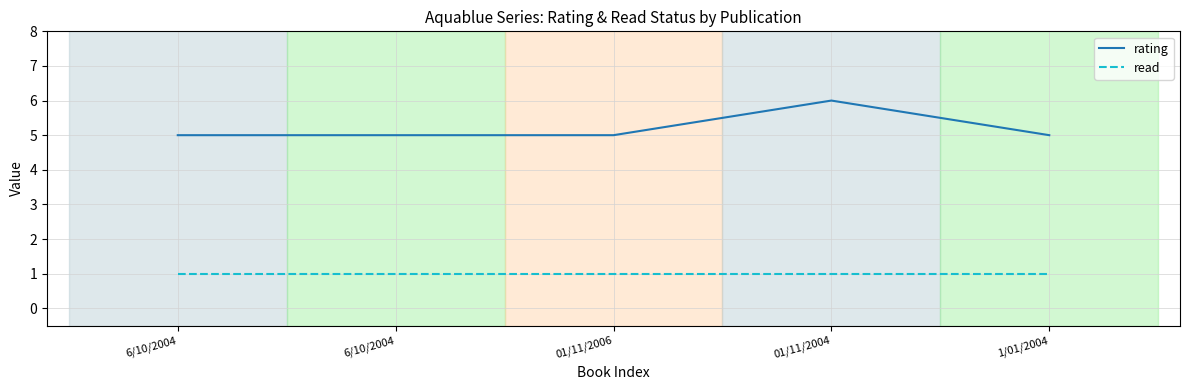

The value of read at 1/01/2004 is 1. True or false?

True